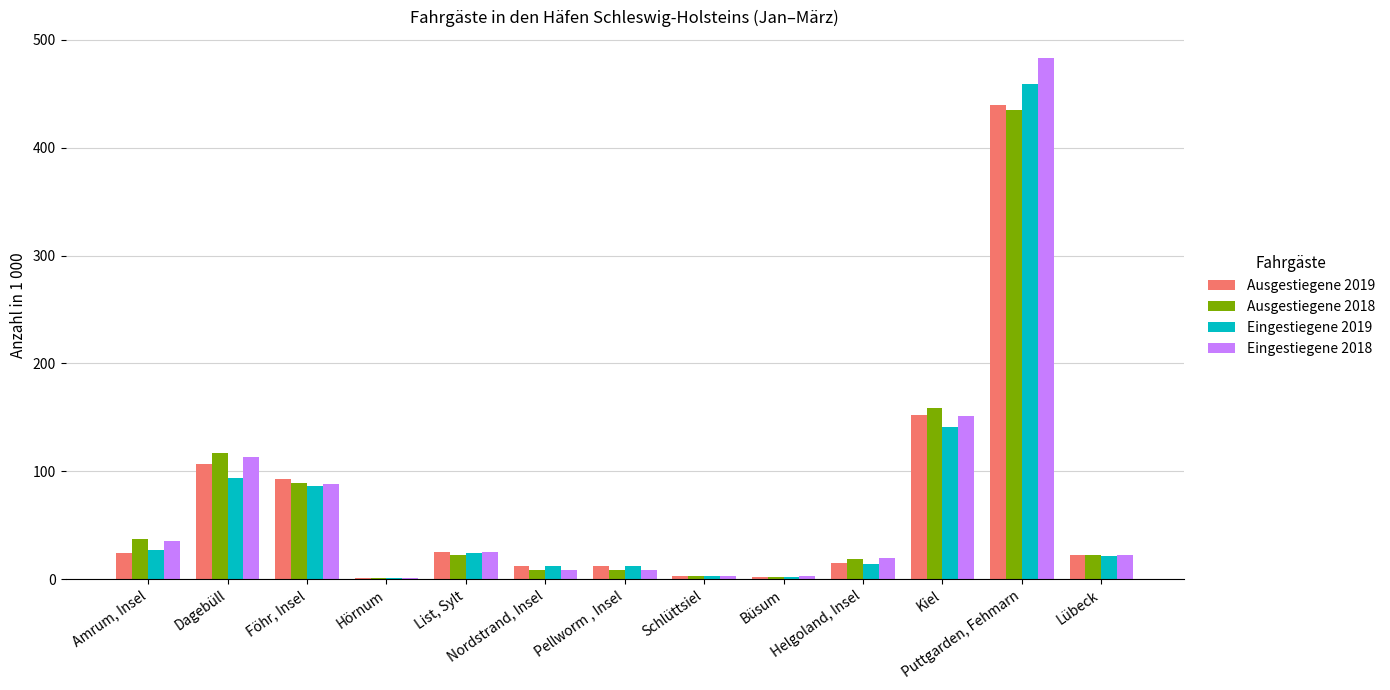

What is the maximum value for Eingestiegene 2018?

483.6